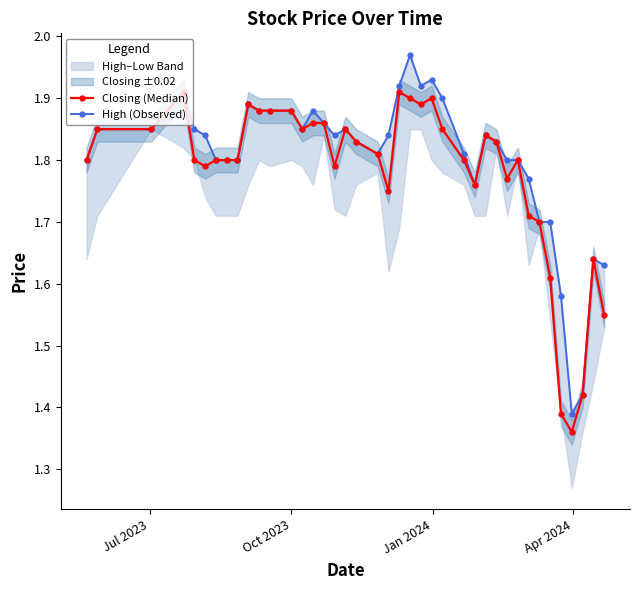

Count the Closing (Median) values in the range 1 to 2.

40